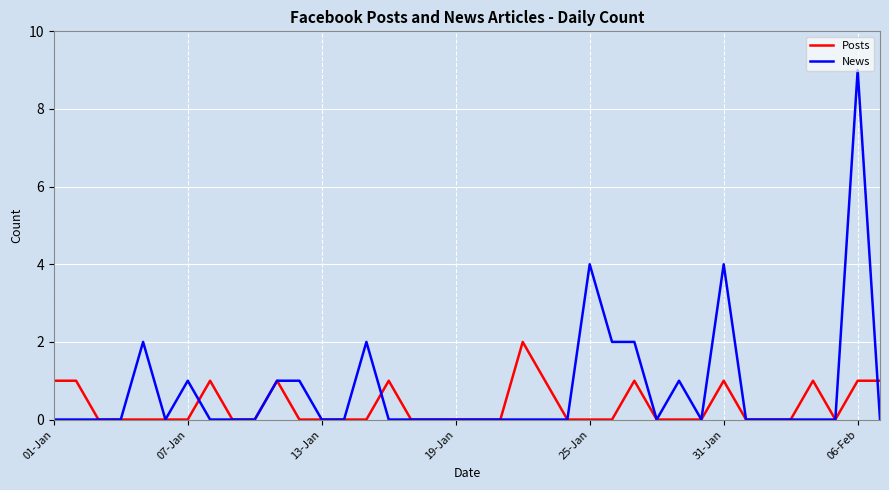

After their last crossing, which series has the higher values: News or Posts?

Posts